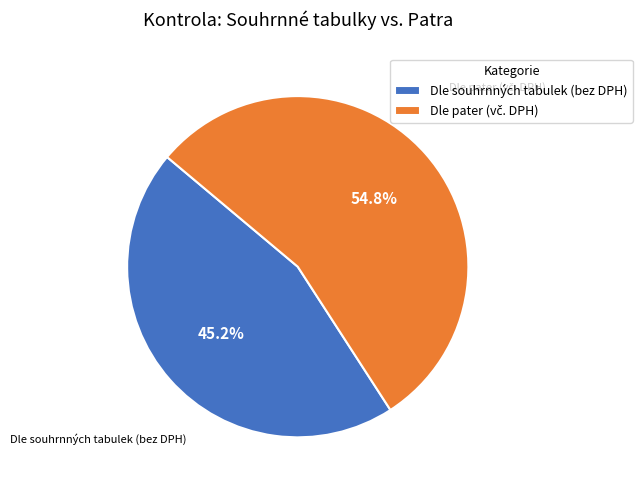

Does Dle souhrnných tabulek (bez DPH) account for over 50% of the chart?

No